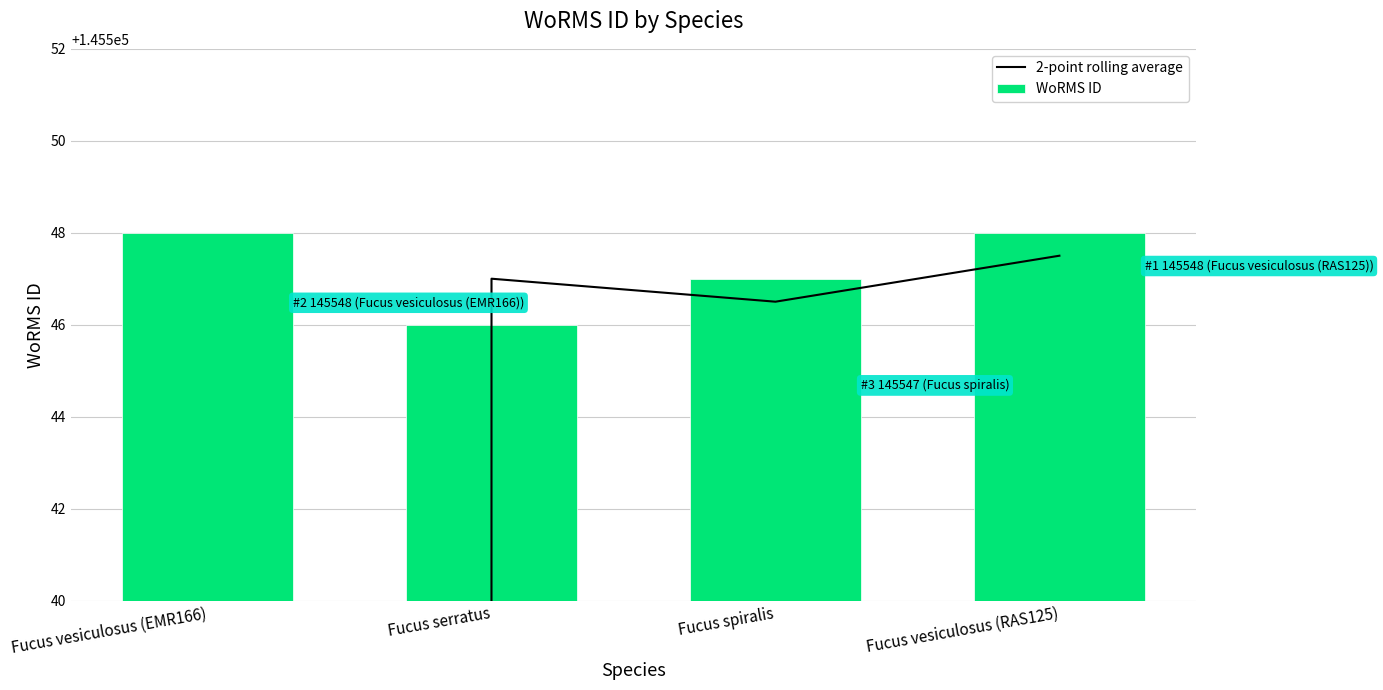

The value of 2-point rolling average at Fucus serratus is 145547.0. True or false?

True